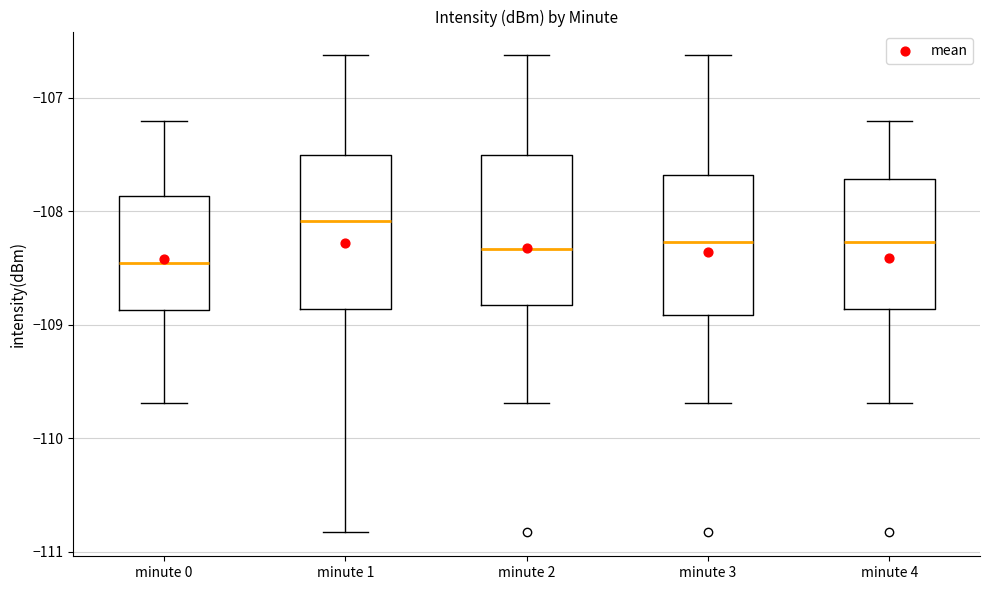

Reading left to right, transcribe this box plot: for each box, give where its median line is, the range the box spans, and where its two whiskers end, as read against the y-axis. The values are not printed on the chart, so give them approximately, as read against the axis.

minute 0: median -108.5, box -108.9 to -107.9, whiskers -109.7 to -107.2
minute 1: median -108.1, box -108.9 to -107.5, whiskers -110.8 to -106.6
minute 2: median -108.3, box -108.8 to -107.5, whiskers -109.7 to -106.6
minute 3: median -108.3, box -108.9 to -107.7, whiskers -109.7 to -106.6
minute 4: median -108.3, box -108.9 to -107.7, whiskers -109.7 to -107.2